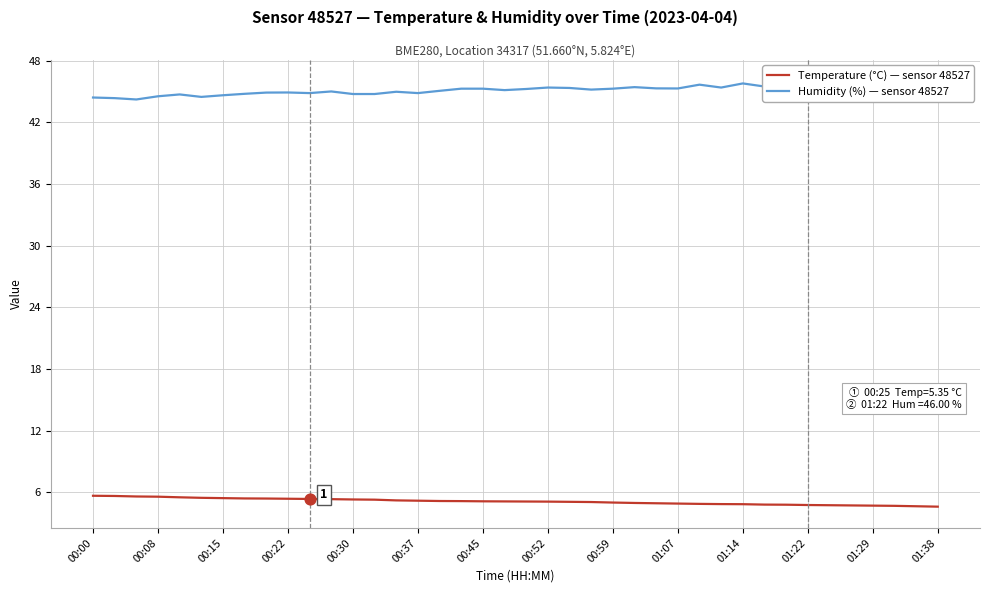

The value of Temperature (°C) — sensor 48527 at 01:22 is 4.8. True or false?

True